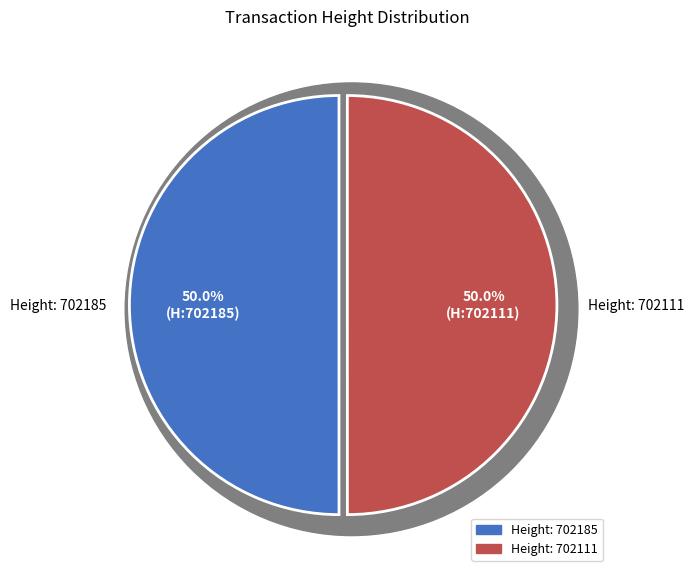

Do 702111 and 702185 together represent more than half of the pie?

Yes